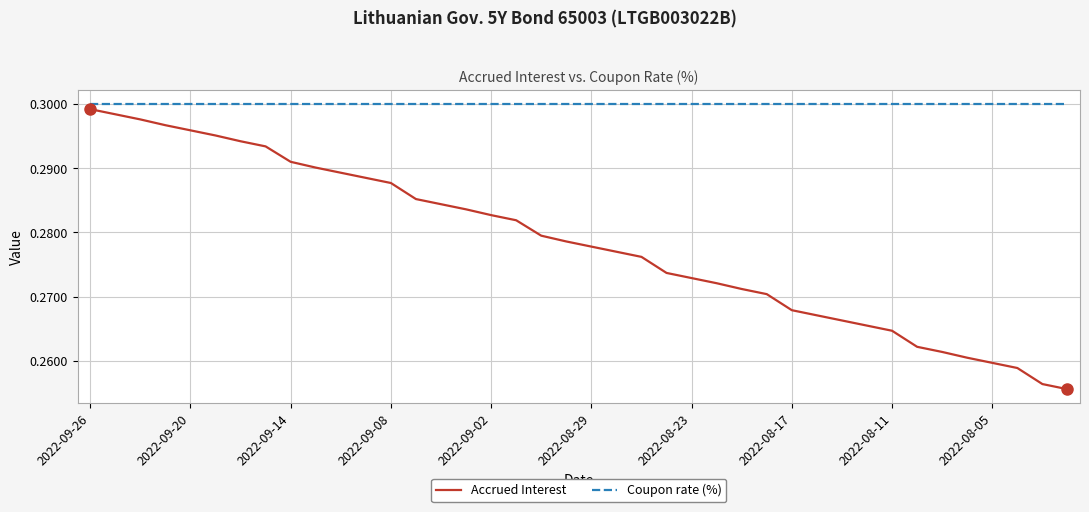

Which series has the largest total across all categories?

Coupon rate (%)